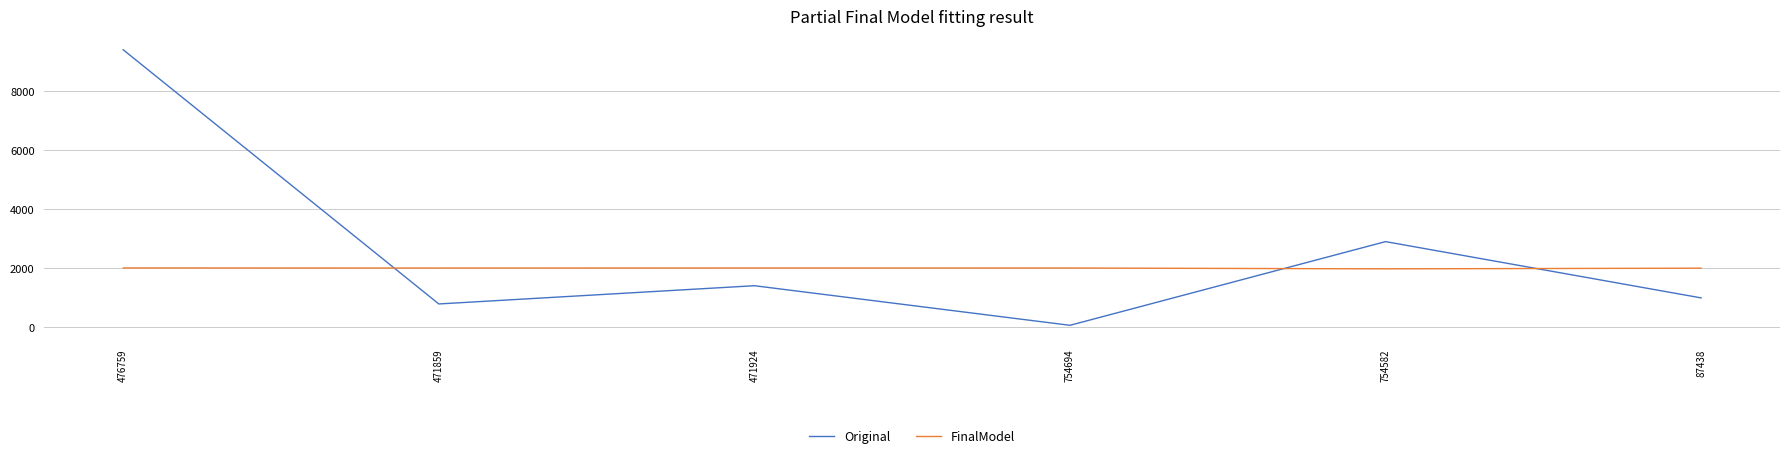

What is the difference between the second highest and minimum values in the FinalModel series?

30